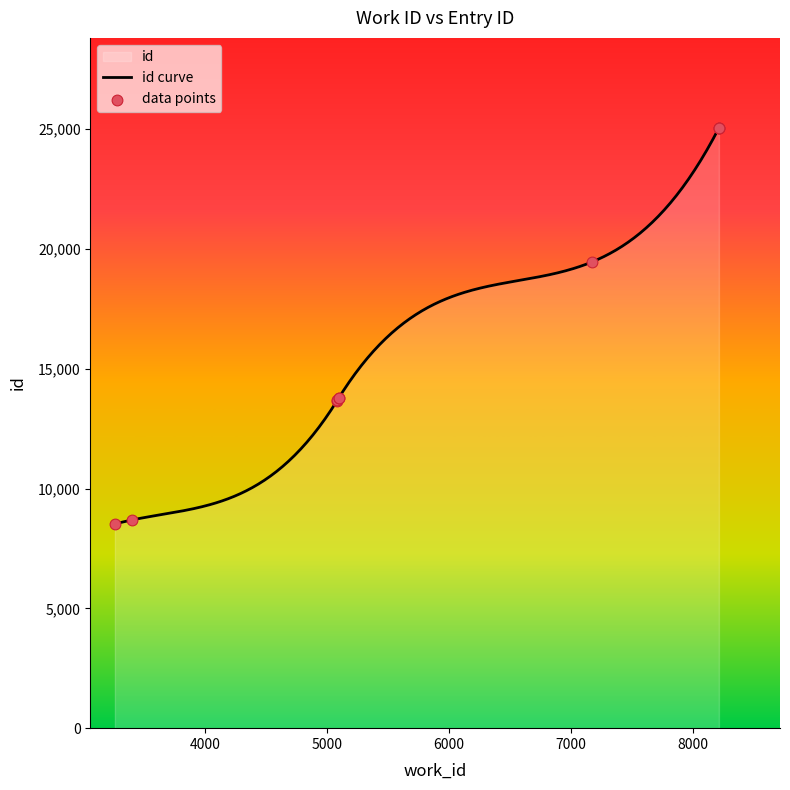

What is the change in value from 5084 to 5095?

+93